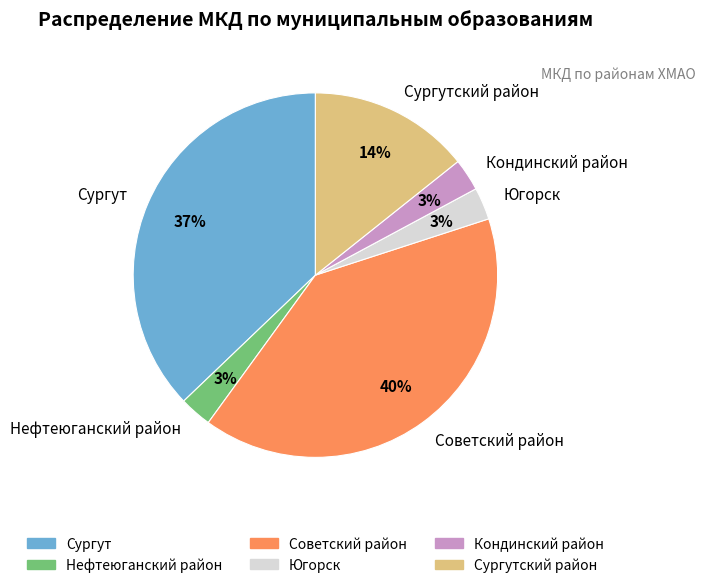

How many segments does this pie chart have?

6